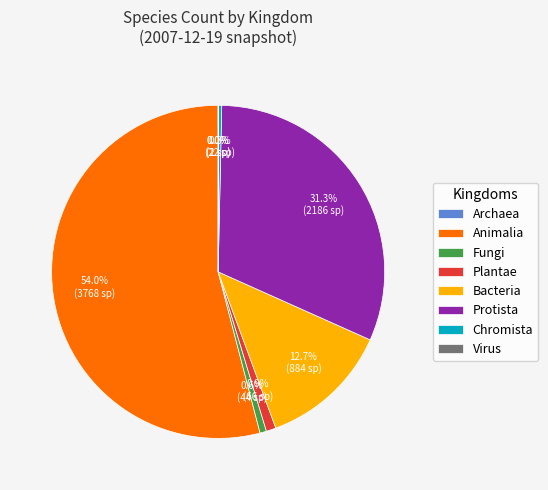

Is the sum of Plantae and Fungi greater than half?

No